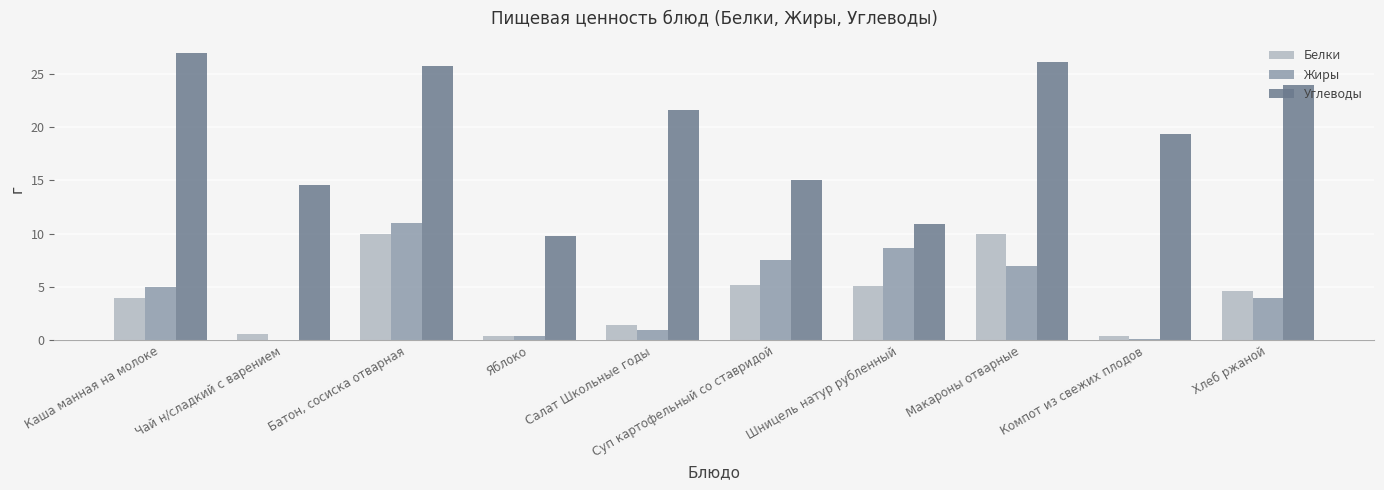

At which label is Углеводы closest to 18?

Компот из свежих плодов